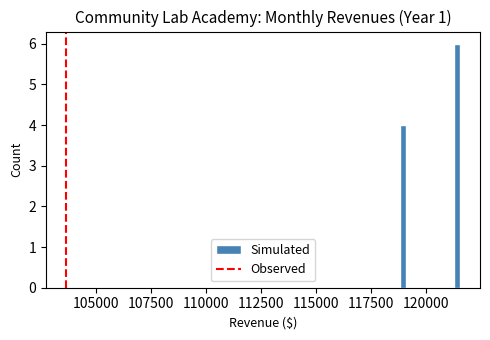

Read against the x-axis, roughly where is the centre of the tallest bar?

121500